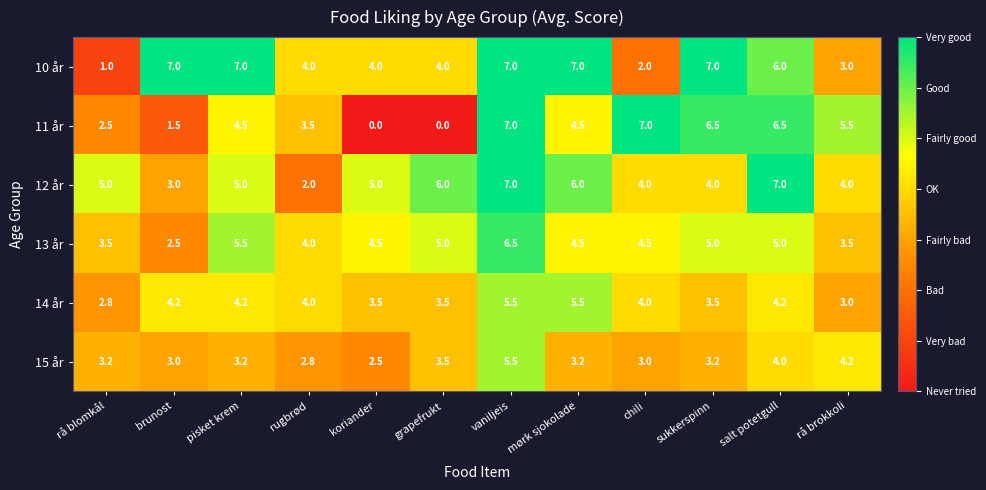

Which series changed the most between rå blomkål and chili?

11 år